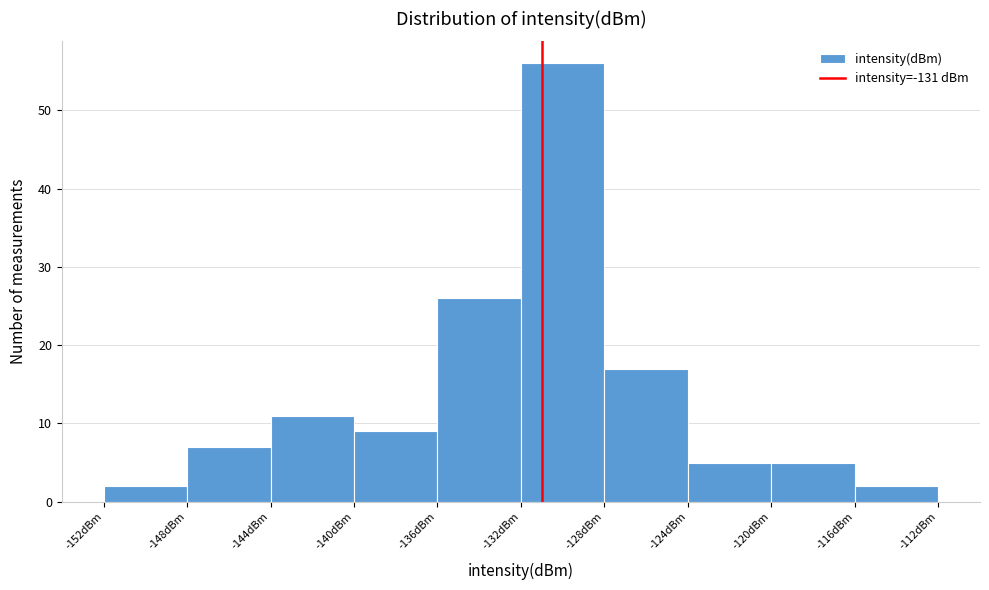

Which range on the x-axis has the tallest bar?

-132 to -128